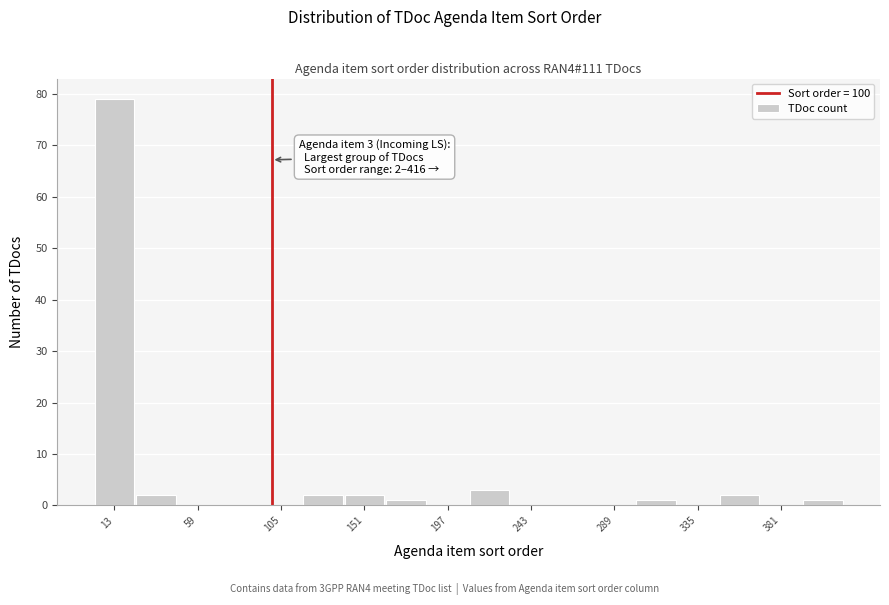

Which range on the x-axis has the tallest bar?

0 to 25